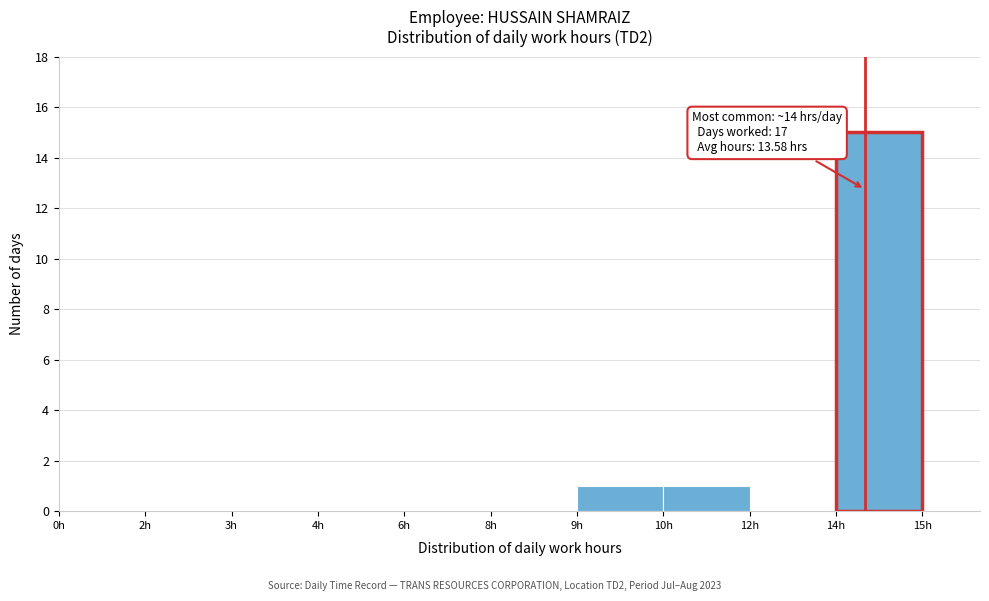

Reading right to left, list all the values displayed in this chart.

14h=15	12h=0	10h=1	9h=1	8h=0	6h=0	4h=0	3h=0	2h=0	0h=0